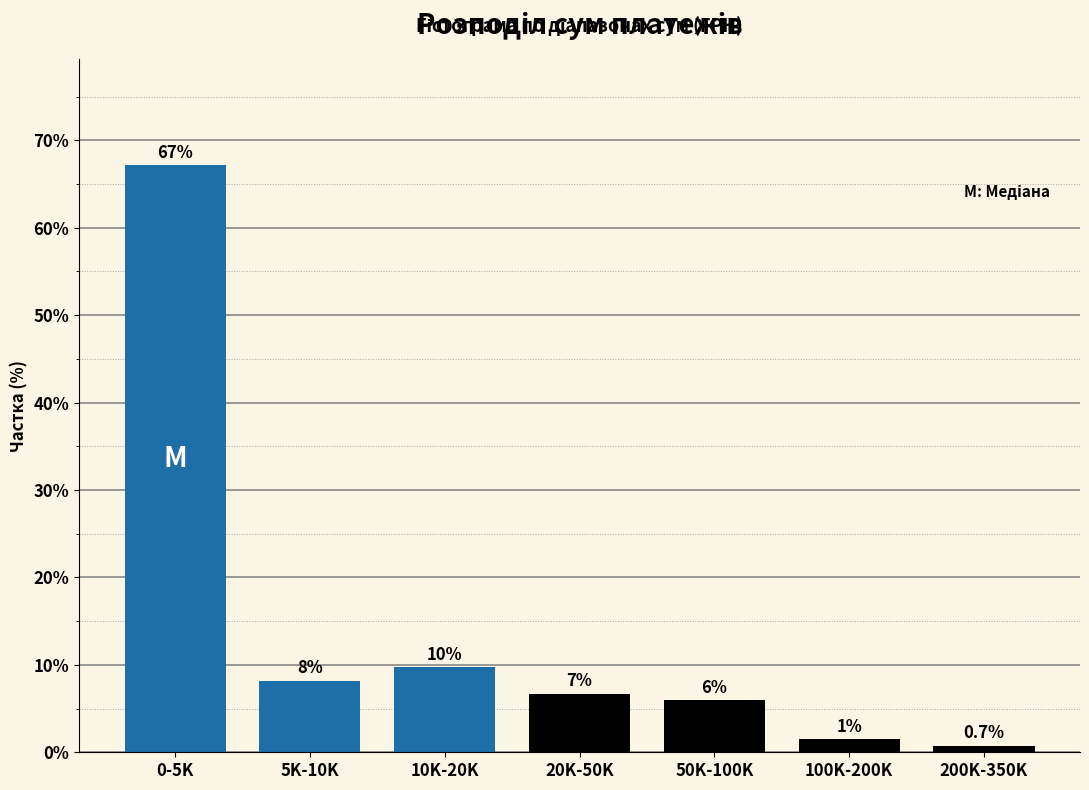

Are the bars horizontal?

No